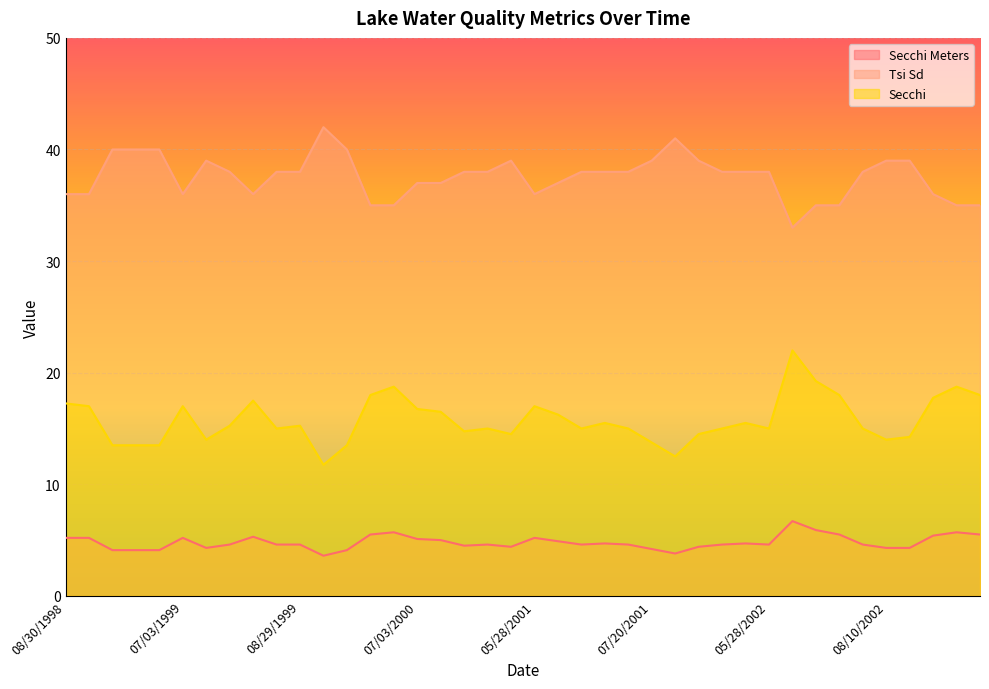

At which category is the sum across all series the highest?

06/16/2002